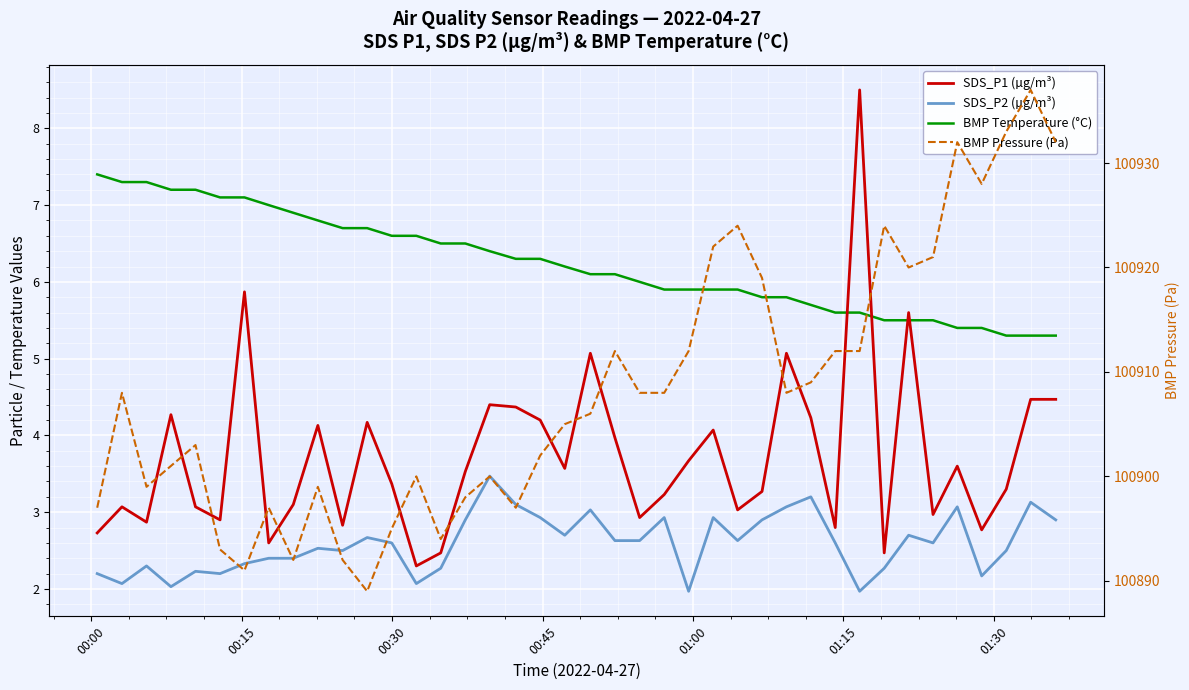

What is the average value of the BMP Temperature (°C) series?

6.2